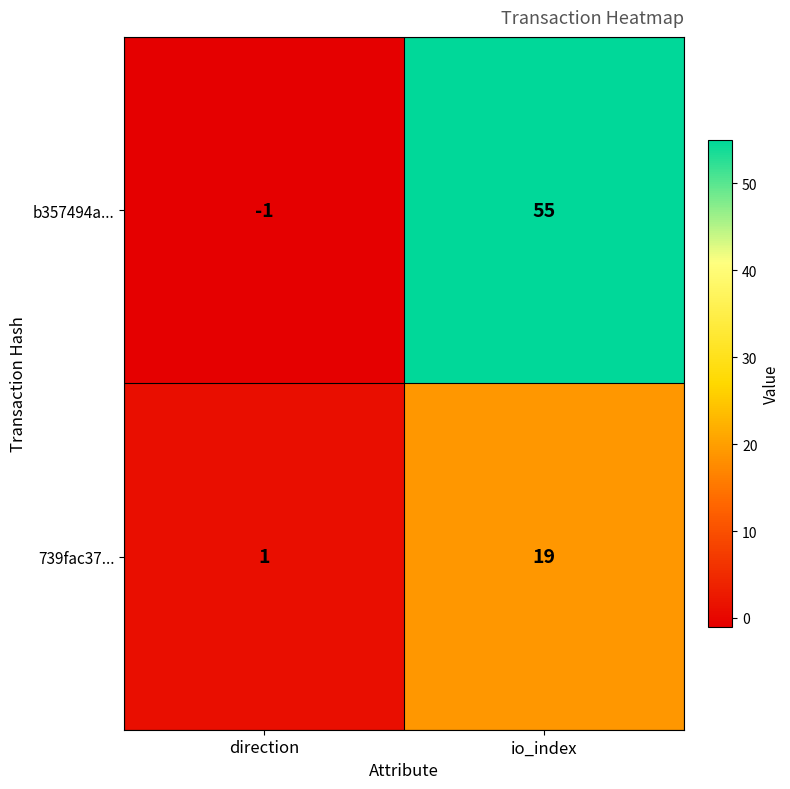

Which series has the largest range (max minus min)?

b357494a...